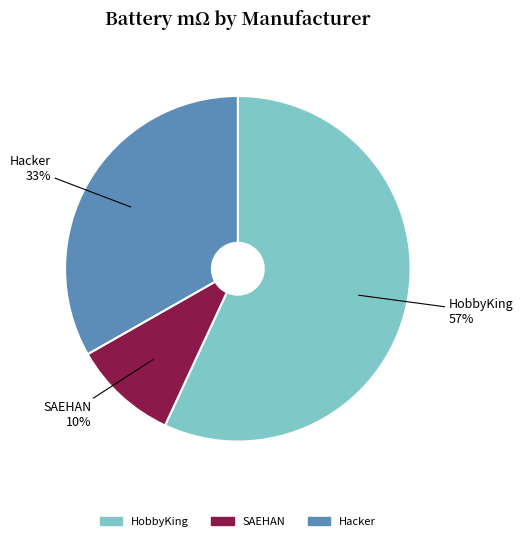

To the nearest percent, what is the average slice percentage?

33%